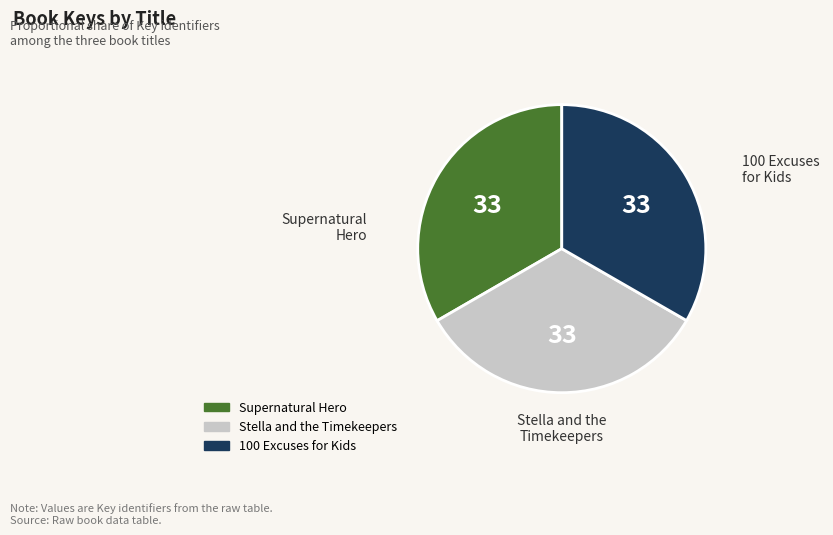

Is there any slice that represents more than half of the pie?

No